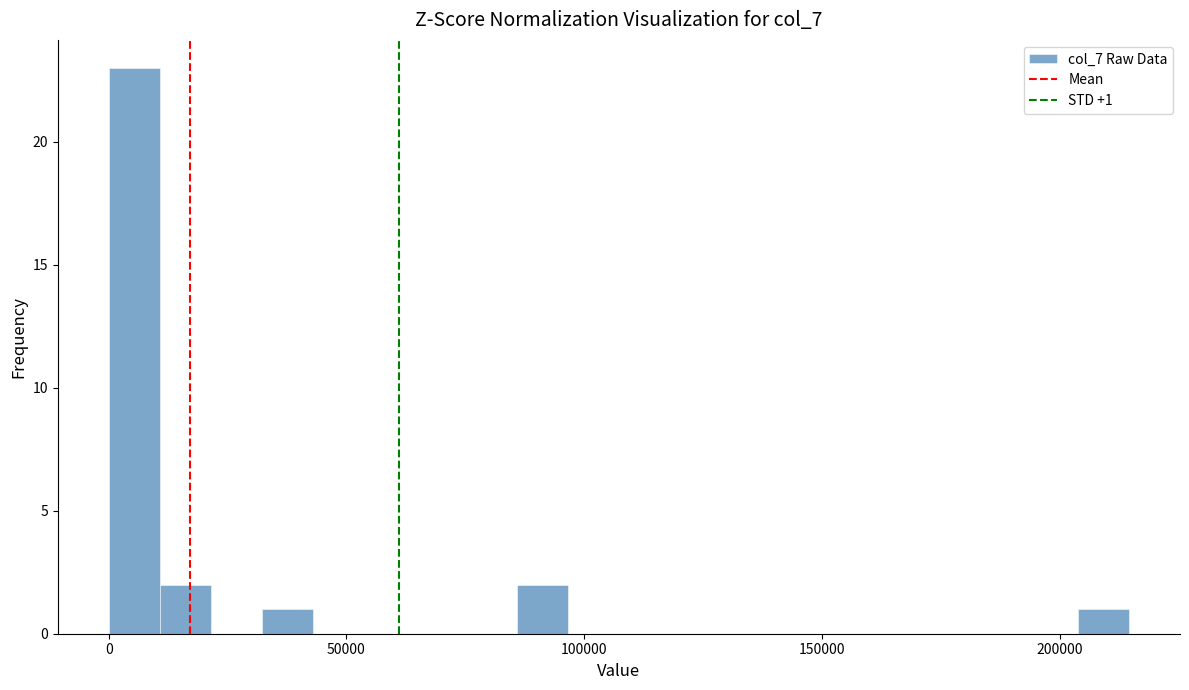

Around what value on the x-axis is the tallest bar? Give the approximate position of its centre, as read against the axis.

5000